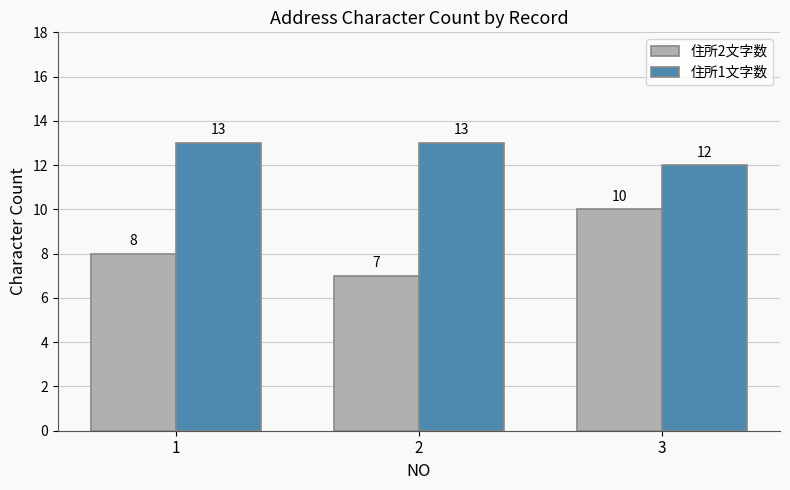

Reading left to right, transcribe all the data shown in this chart.

住所2文字数: 8	7	10
住所1文字数: 13	13	12